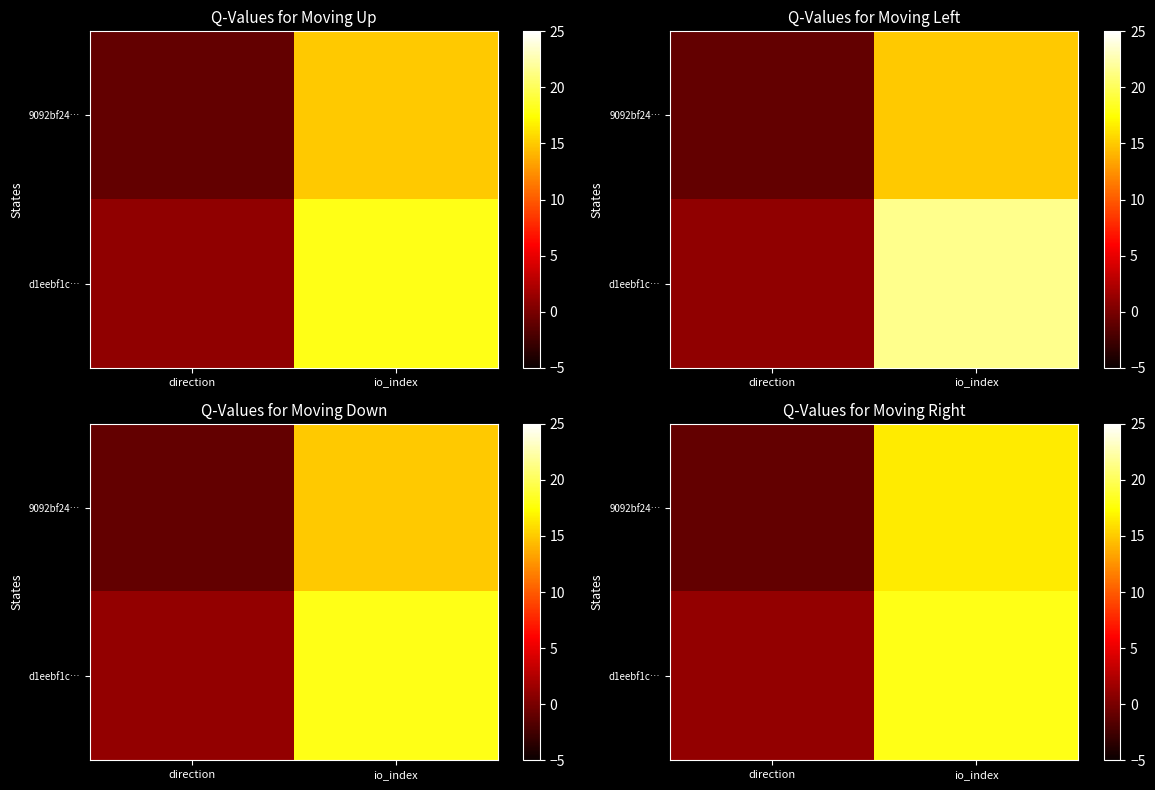

Which series changed the most between direction and io_index?

9092bf24…